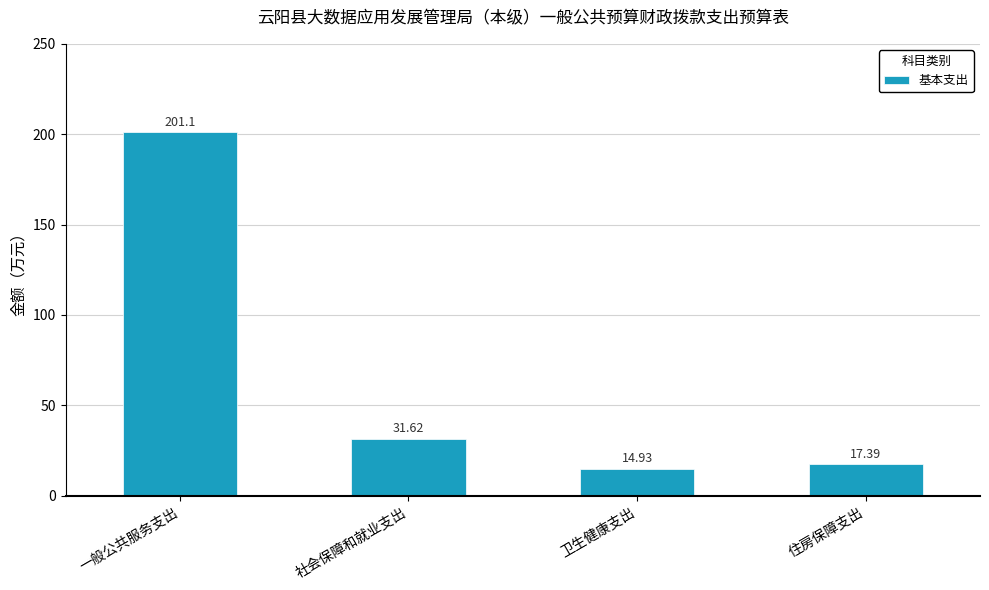

Count the number of data series in this chart.

1